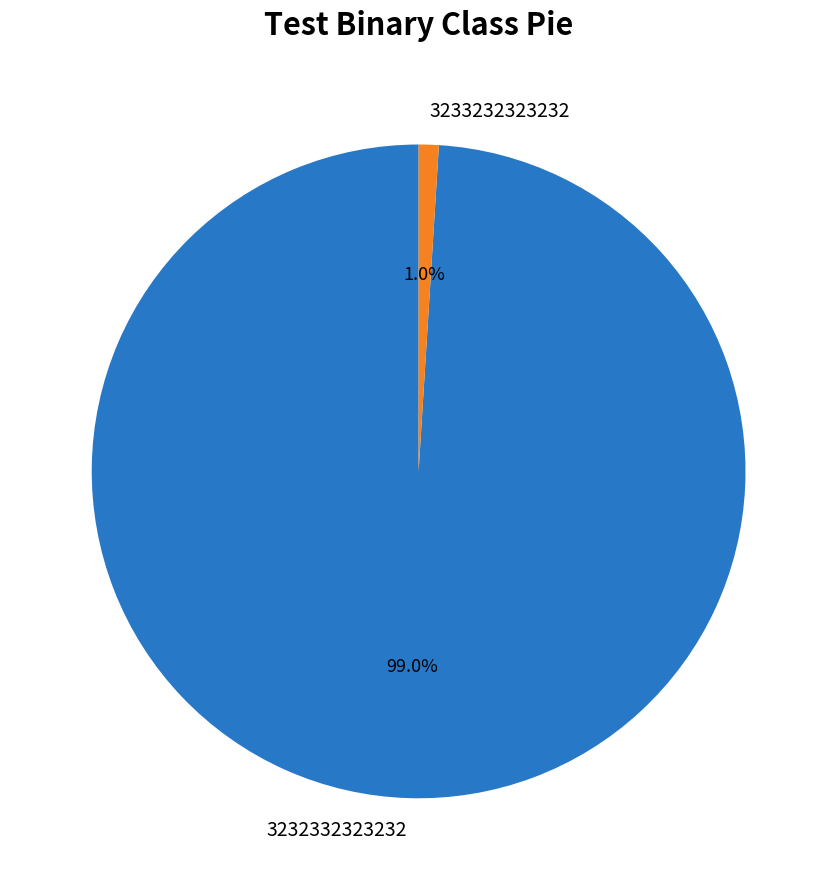

Which slice is the smallest?

3233232323232